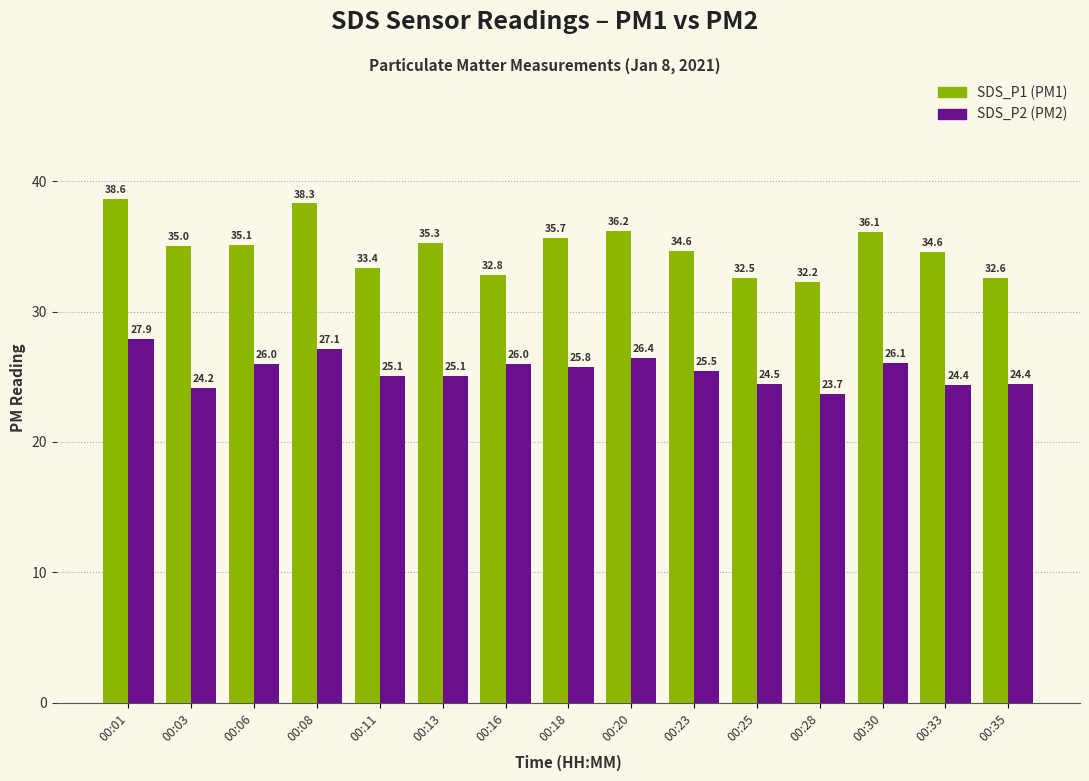

What is the difference between the highest and lowest values at 00:18?

9.9